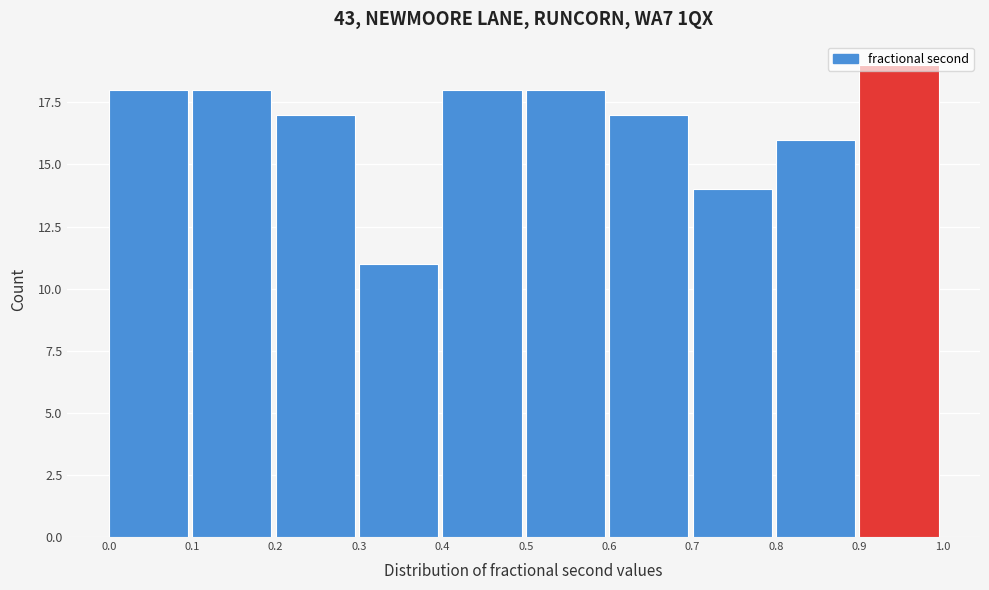

What is the difference between the second highest and second lowest values?

4